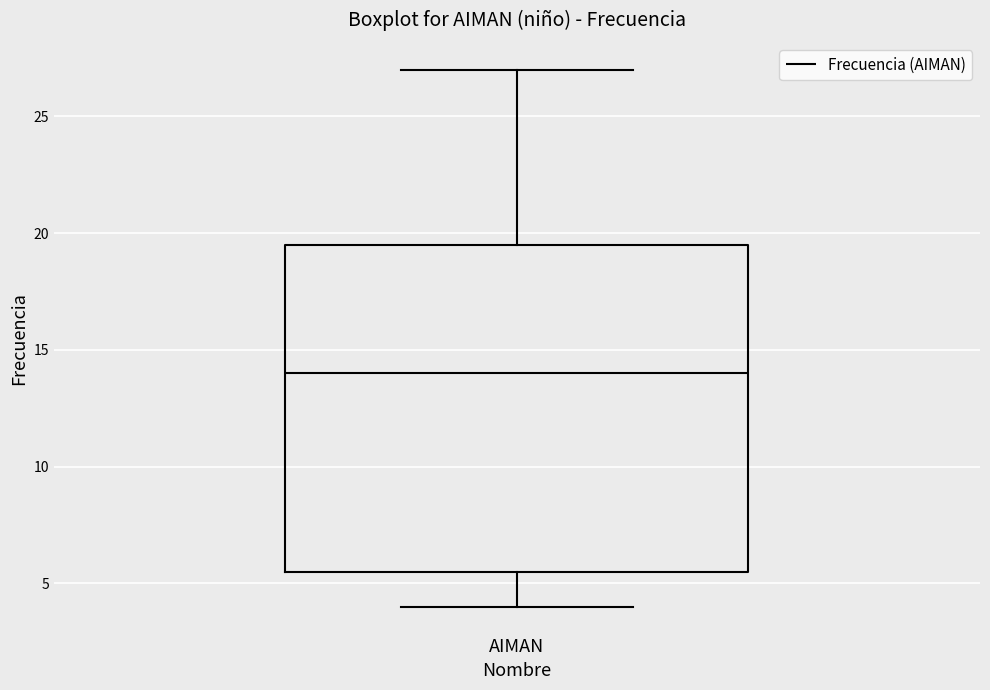

Read this box plot against the y-axis: the position of the median line, the range covered by the box, and the ends of both whiskers. The values are not printed on the chart, so give them approximately, as read against the axis.

median 14.0, box 5.5 to 19.5, whiskers 4.0 to 27.0